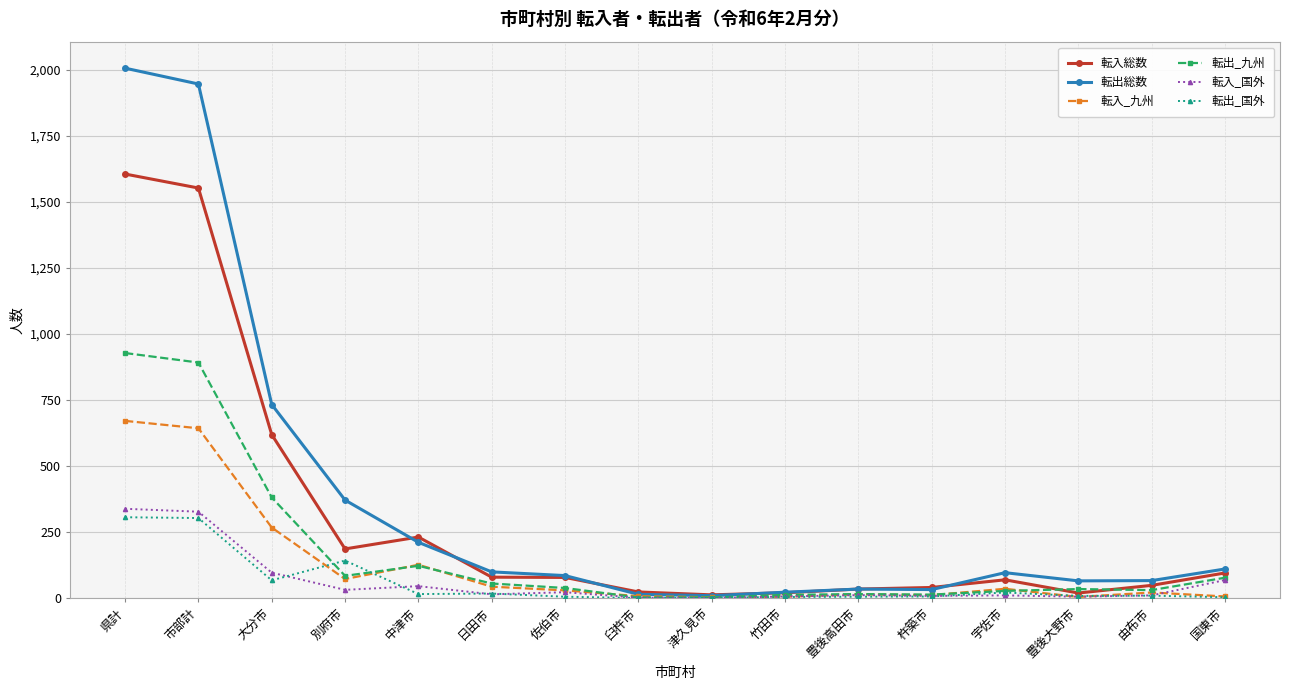

What is the label of the 3rd point from the right?

豊後大野市